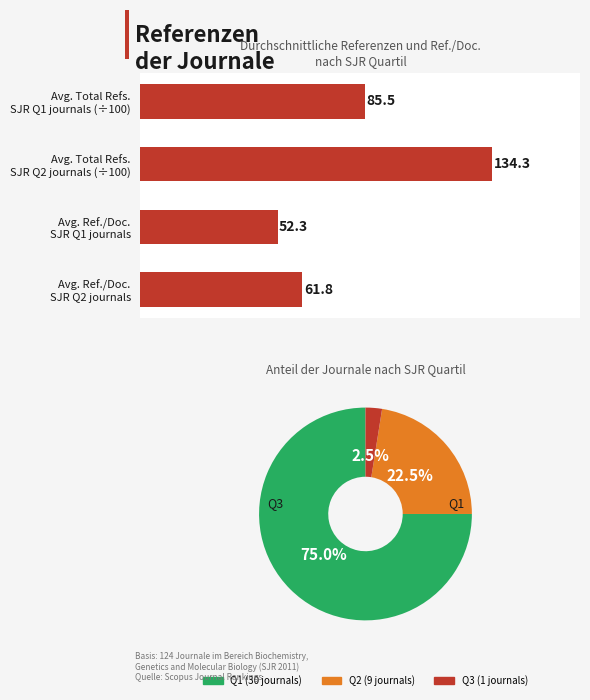

What is the ratio of the value at Avg. Total Refs. SJR Q1 journals (÷100) to the value at Avg. Ref./Doc. SJR Q2 journals?

1.4